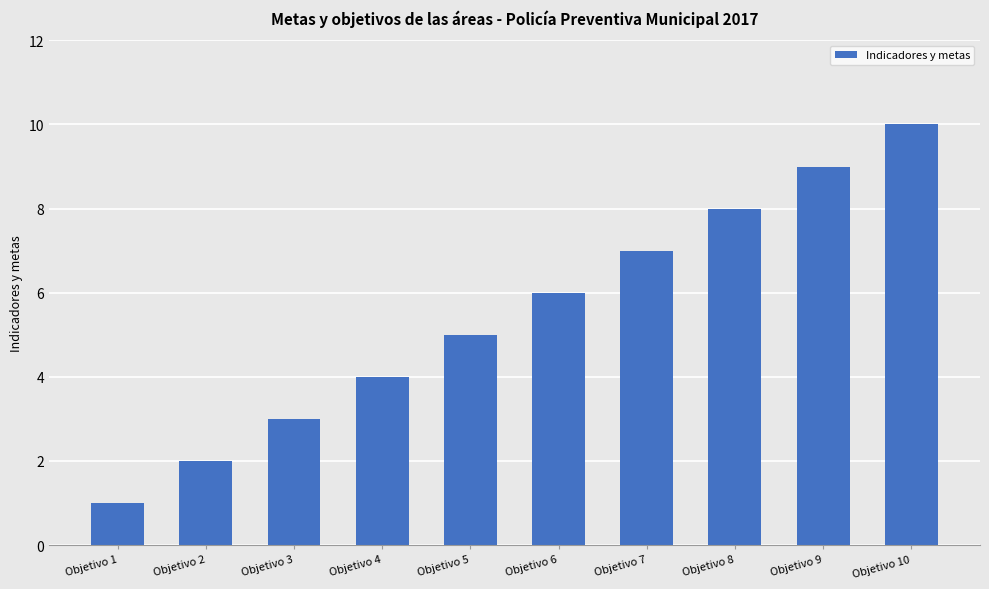

Which category has the highest value across all series?

Objetivo 10